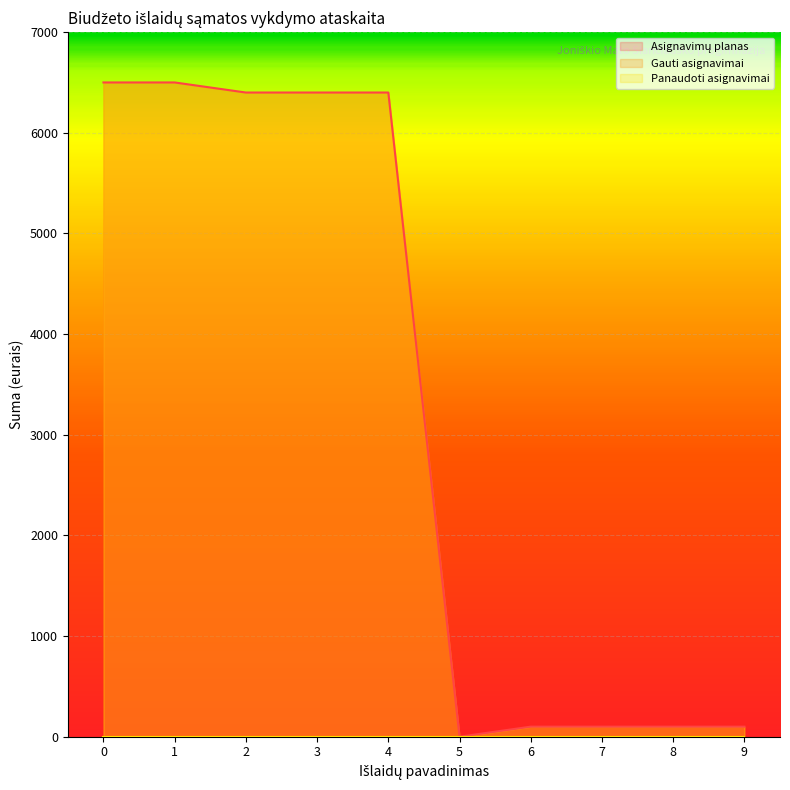

How many categories are shown in the chart?

10